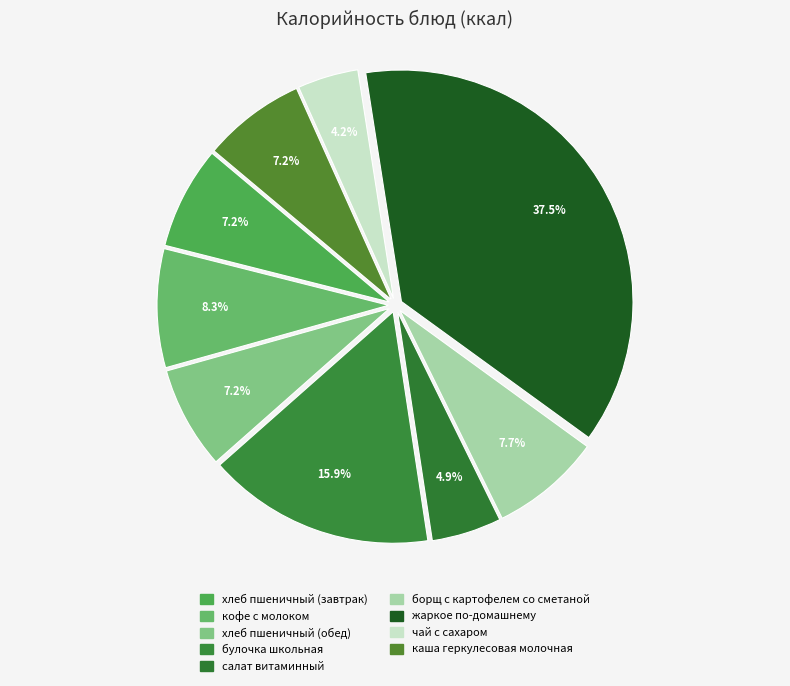

To the nearest percent, what is the difference between the largest and smallest slice percentages?

33%